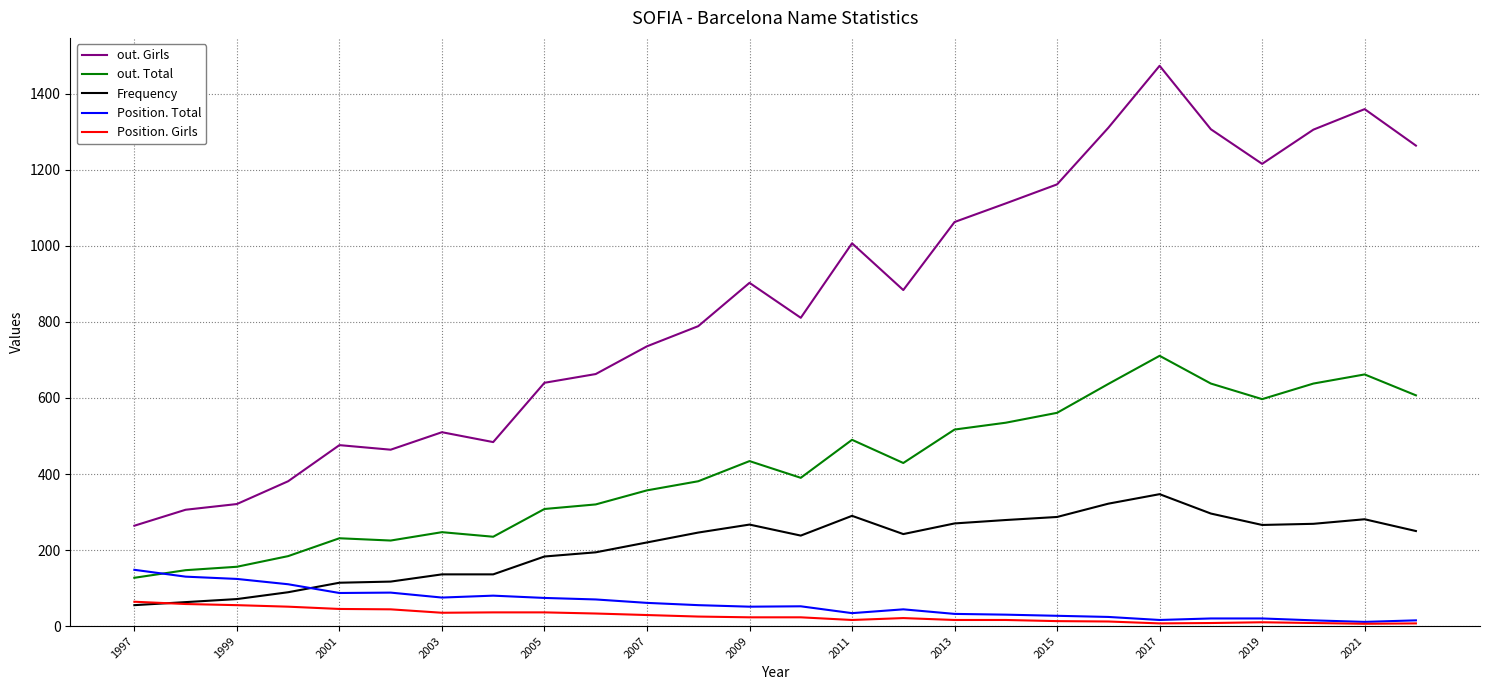

Which series has the largest total across all categories?

out. Girls